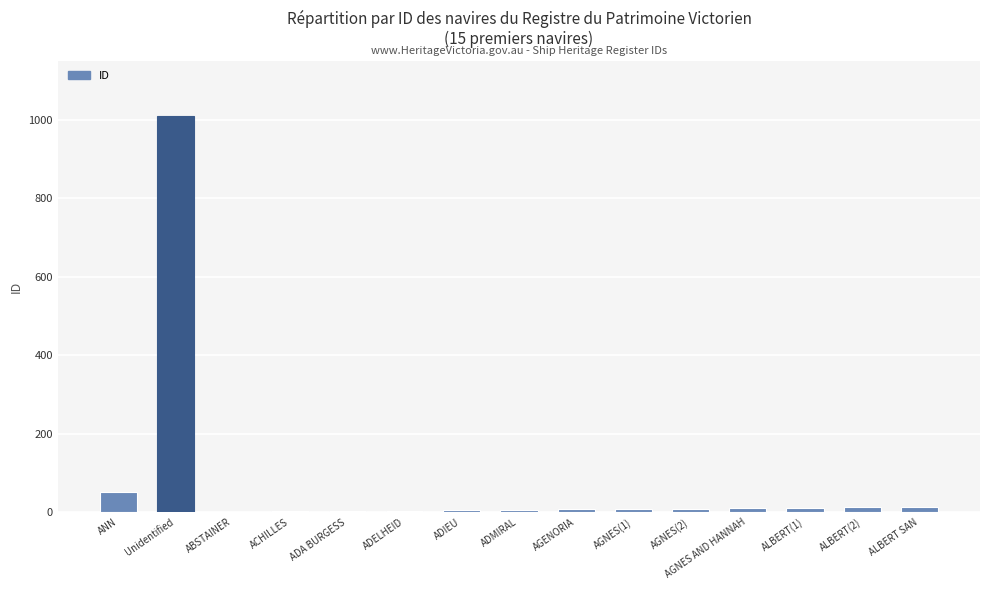

Are the bars grouped side by side (vs. stacked)?

No